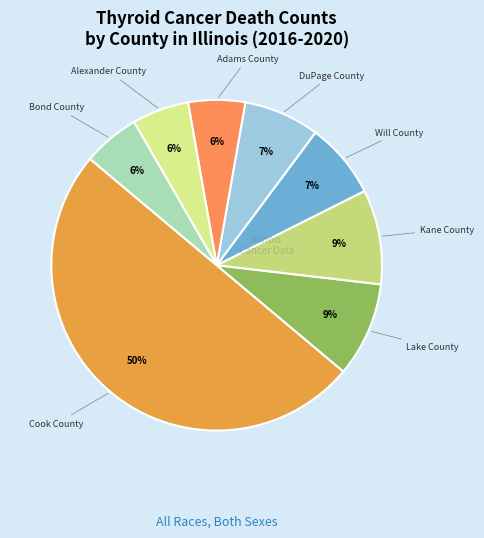

Count the number of slices in the pie.

8